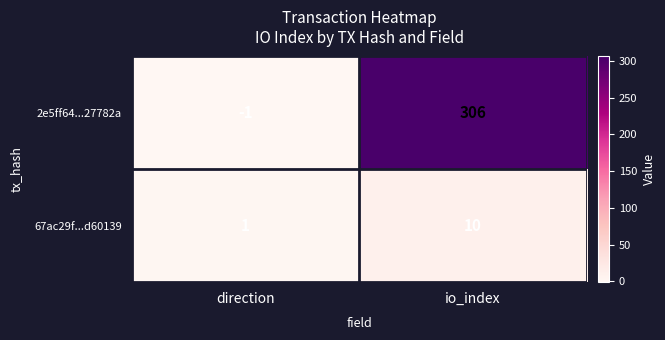

Is it true that 67ac29f...d60139 equals 16 at io_index?

False